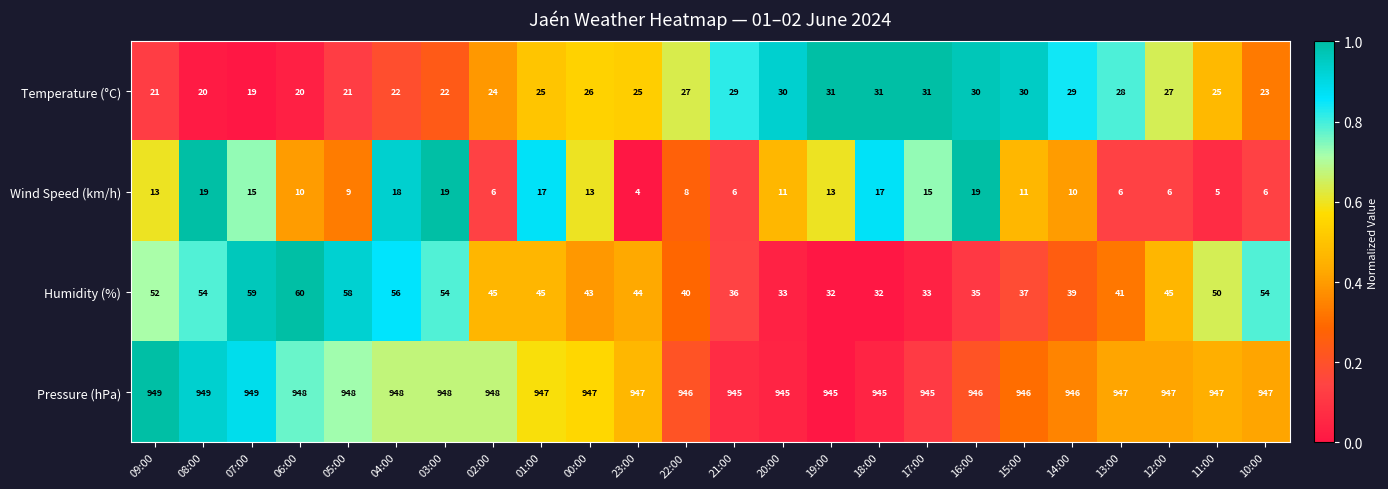

What is the sum of the Humidity (%) values at 12:00 and 09:00?

97